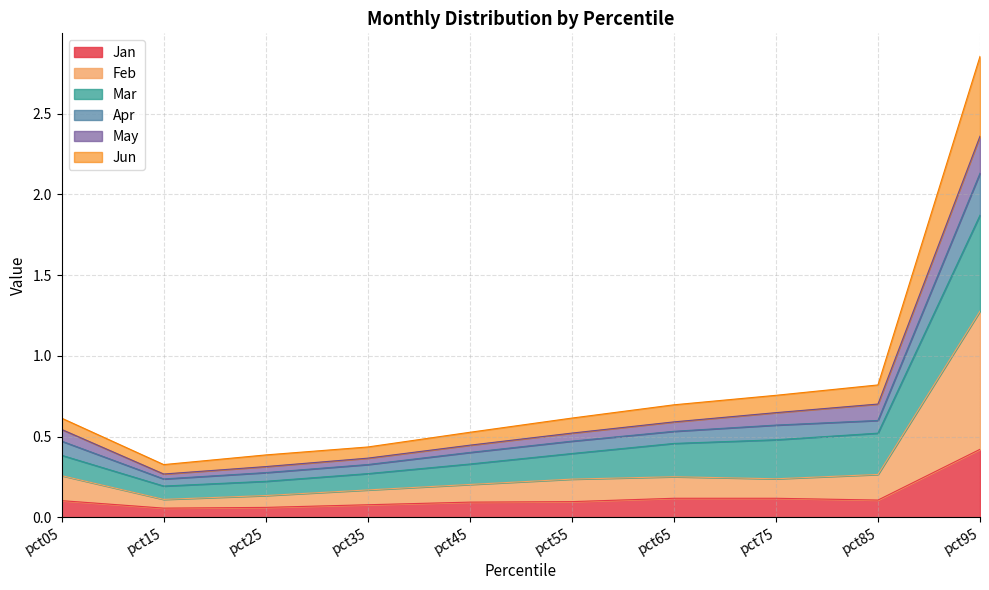

True or false: Apr has more than 1 interior local peaks.

False